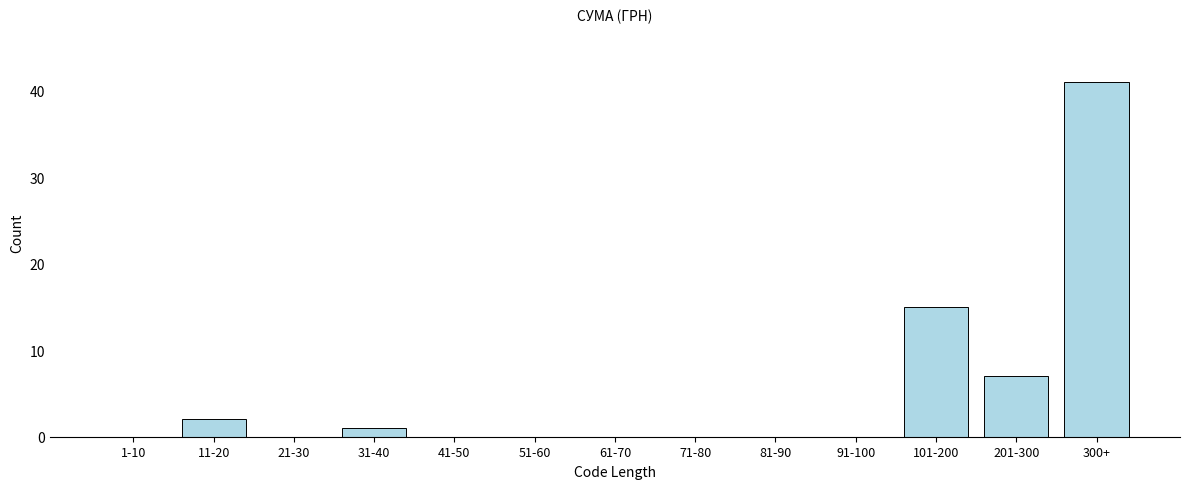

Reading left to right, what are all the values shown in this chart?

1-10=0	11-20=2	21-30=0	31-40=1	41-50=0	51-60=0	61-70=0	71-80=0	81-90=0	91-100=0	101-200=15	201-300=7	300+=41